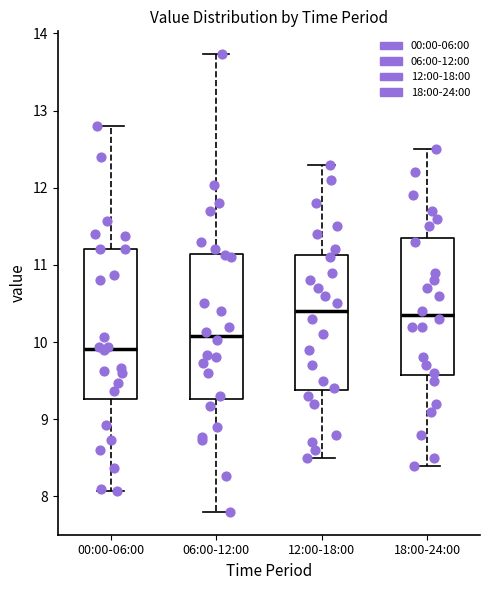

Which box has the lowest median line?

00:00-06:00